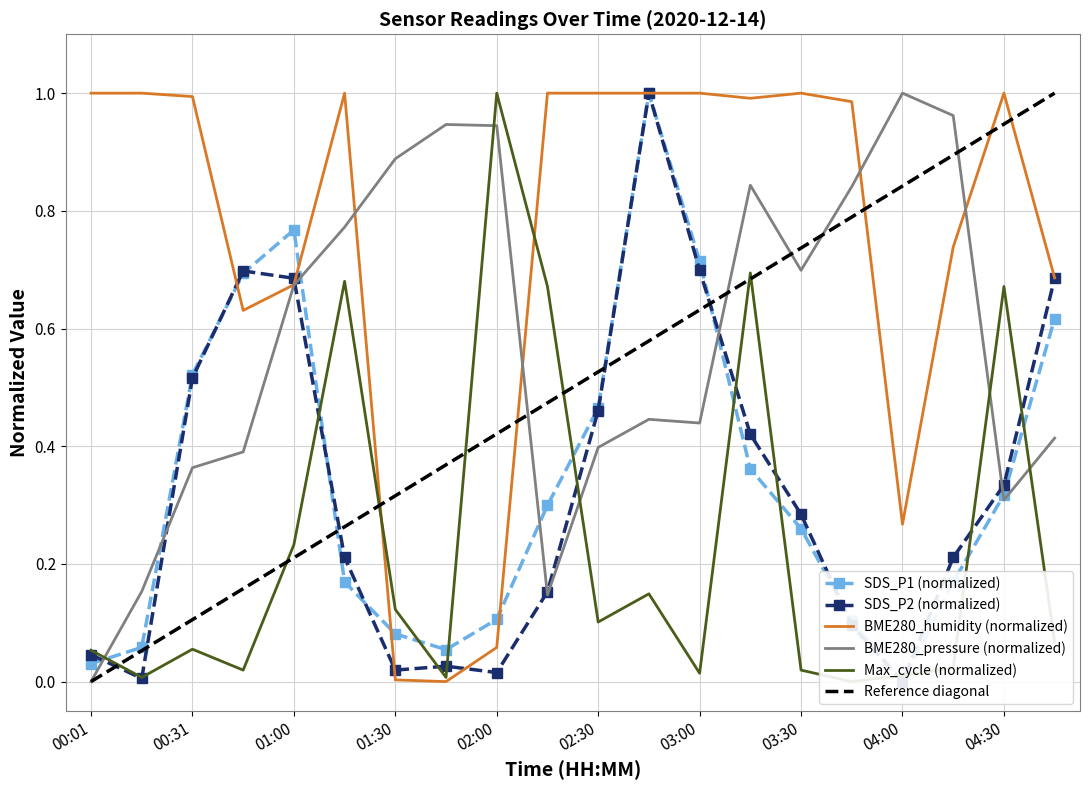

Where do BME280_pressure and SDS_P1 first cross each other?

00:01 and 00:16